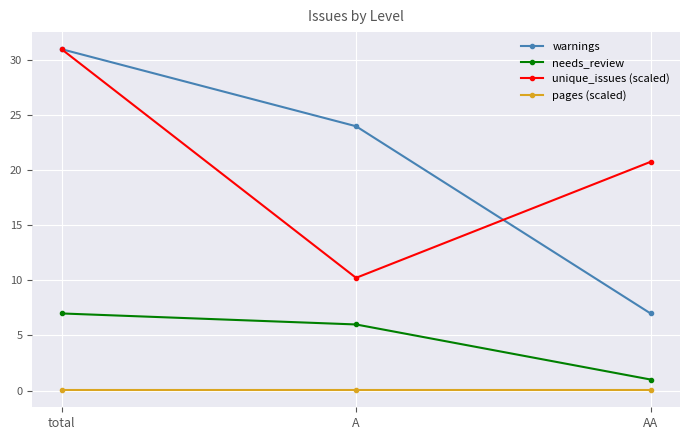

Rank the categories by unique_issues (scaled) value from lowest to highest.

A, AA, total